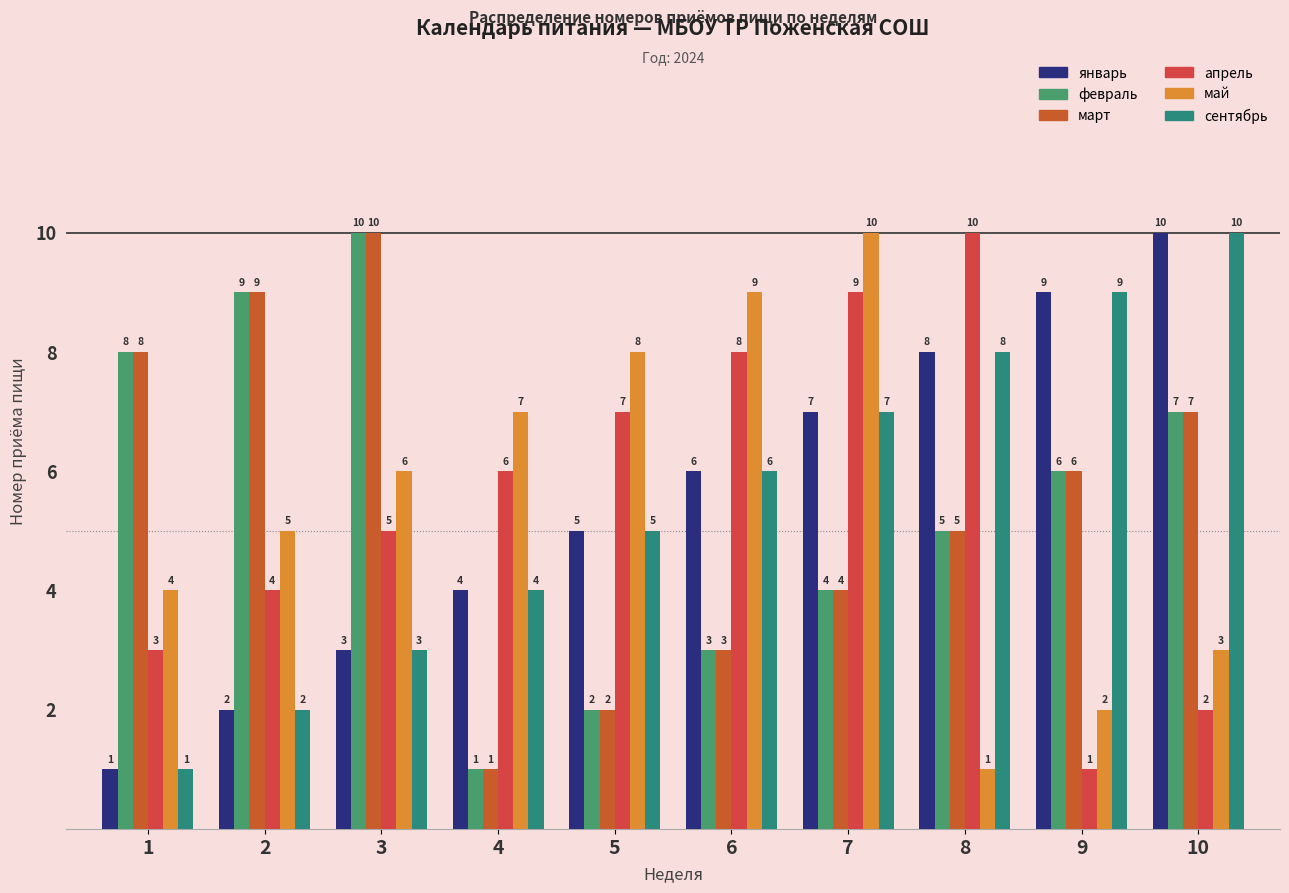

How many groups of bars are there?

10